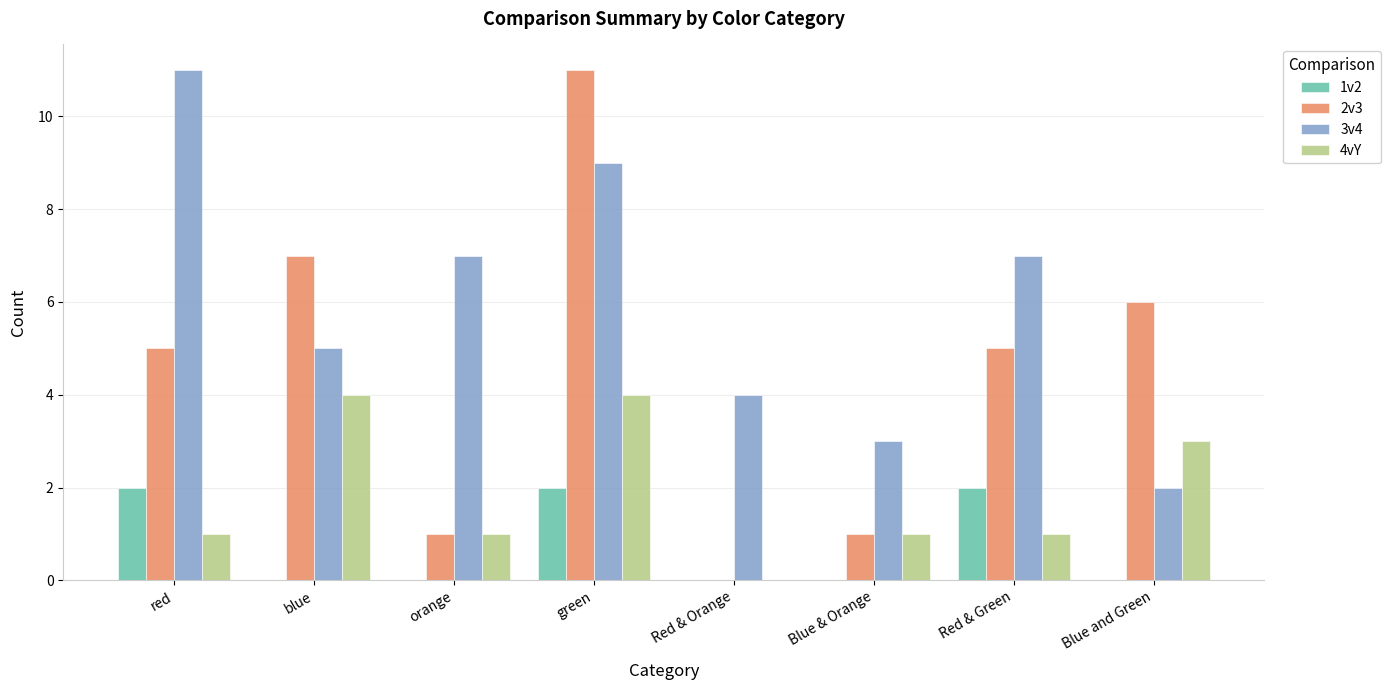

What is the approximate value of 2v3 at Red & Green, to the nearest 5?

5